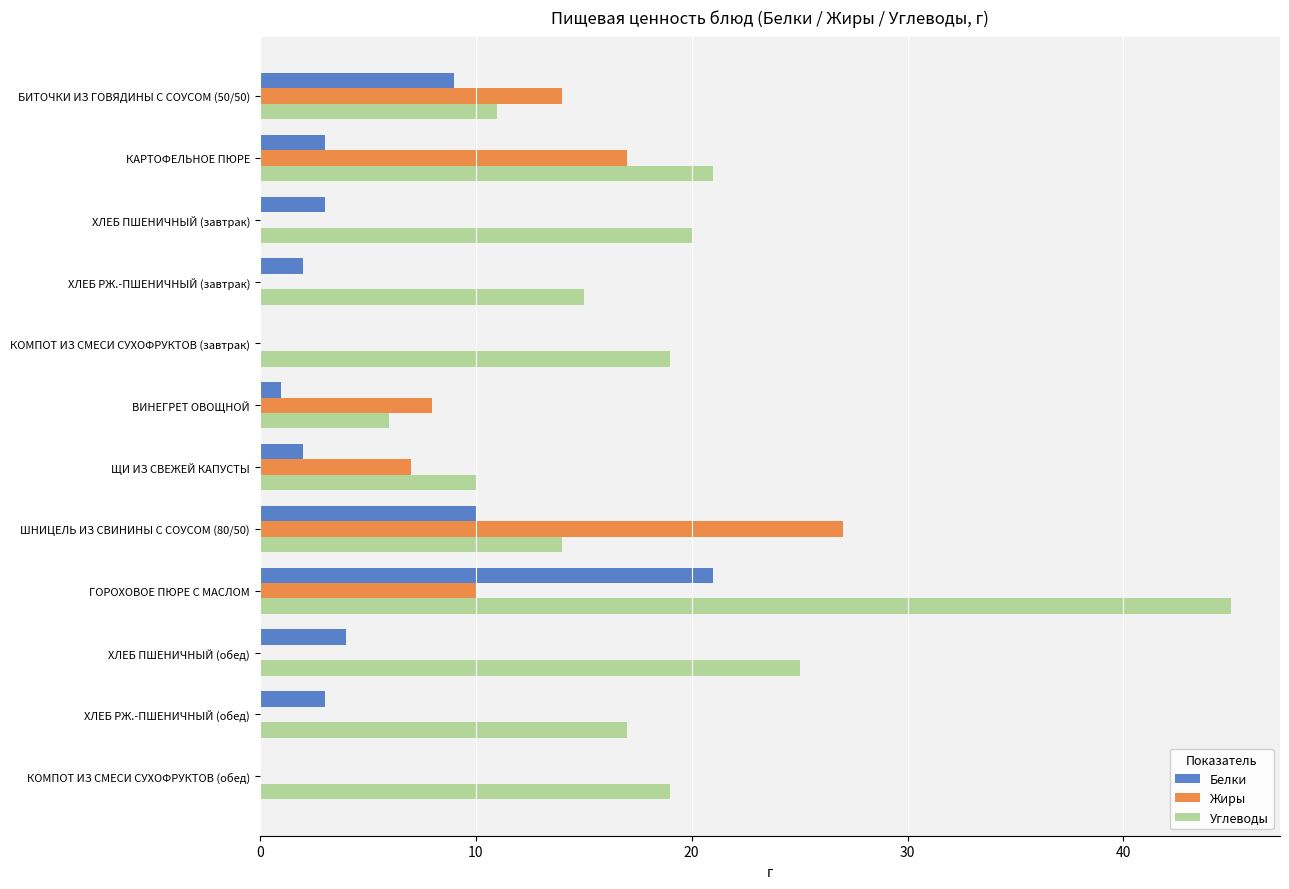

Which series changed the most between ВИНЕГРЕТ ОВОЩНОЙ and ГОРОХОВОЕ ПЮРЕ С МАСЛОМ?

Углеводы